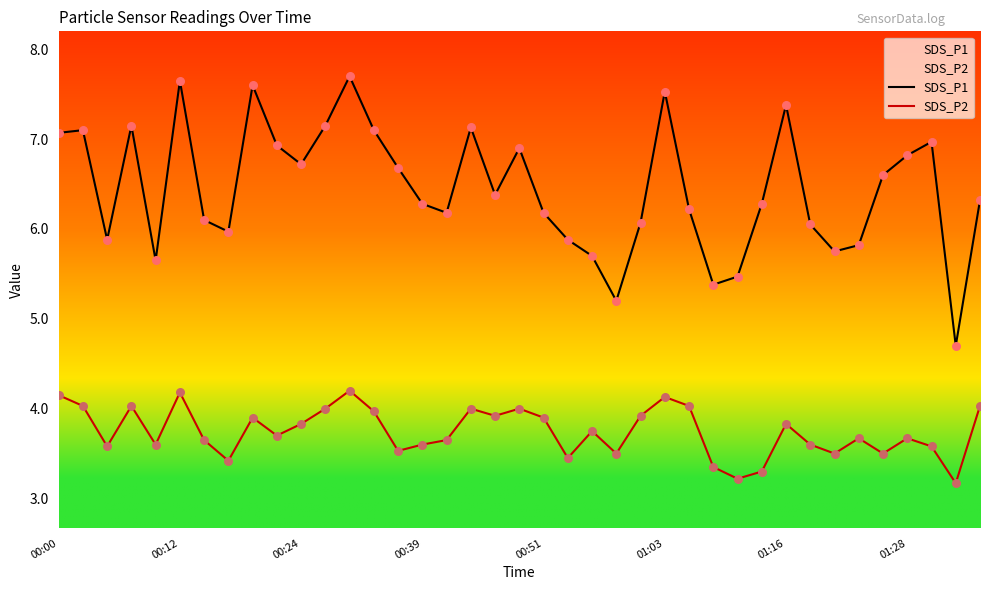

What is the total value across all series at 01:03?

11.7